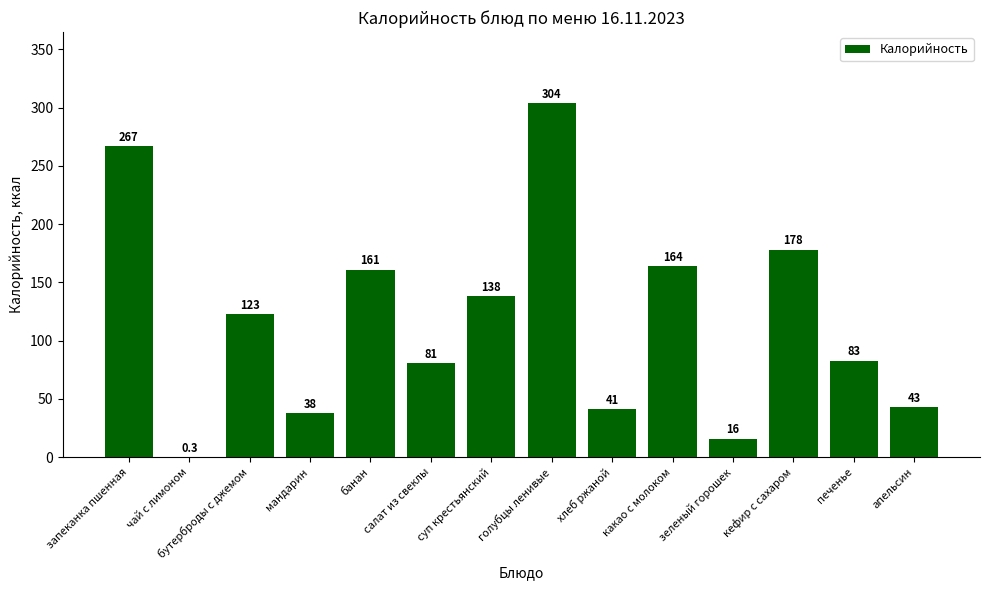

The chart shows a value of 43.0 at апельсин. True or false?

True